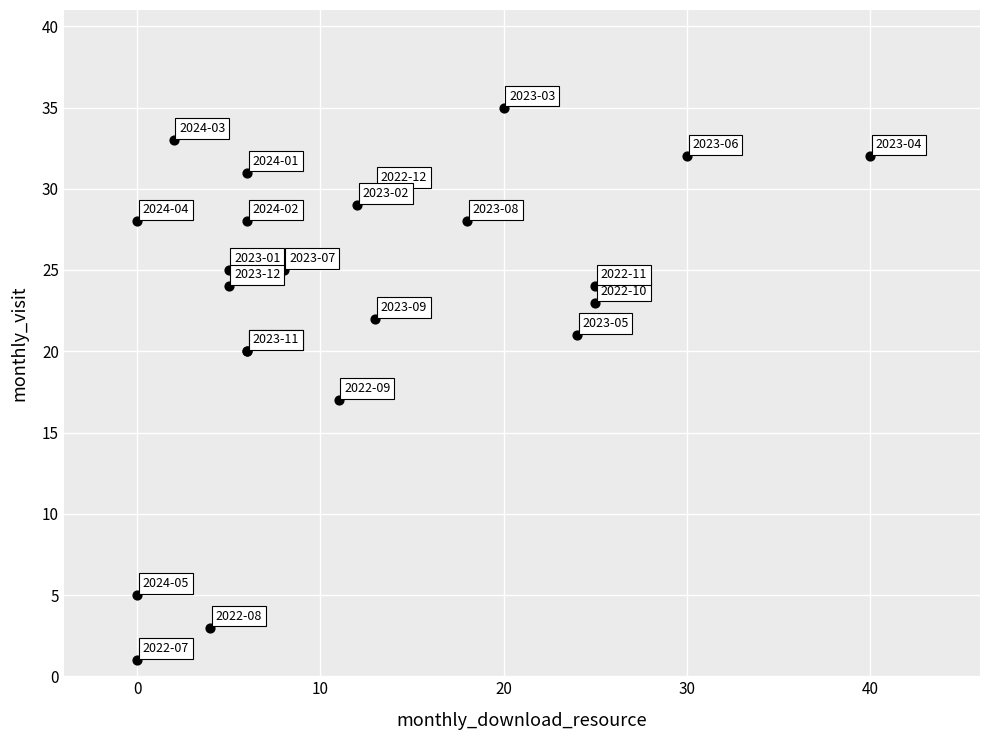

What Y value in the scatter plot is closest to 18?

17